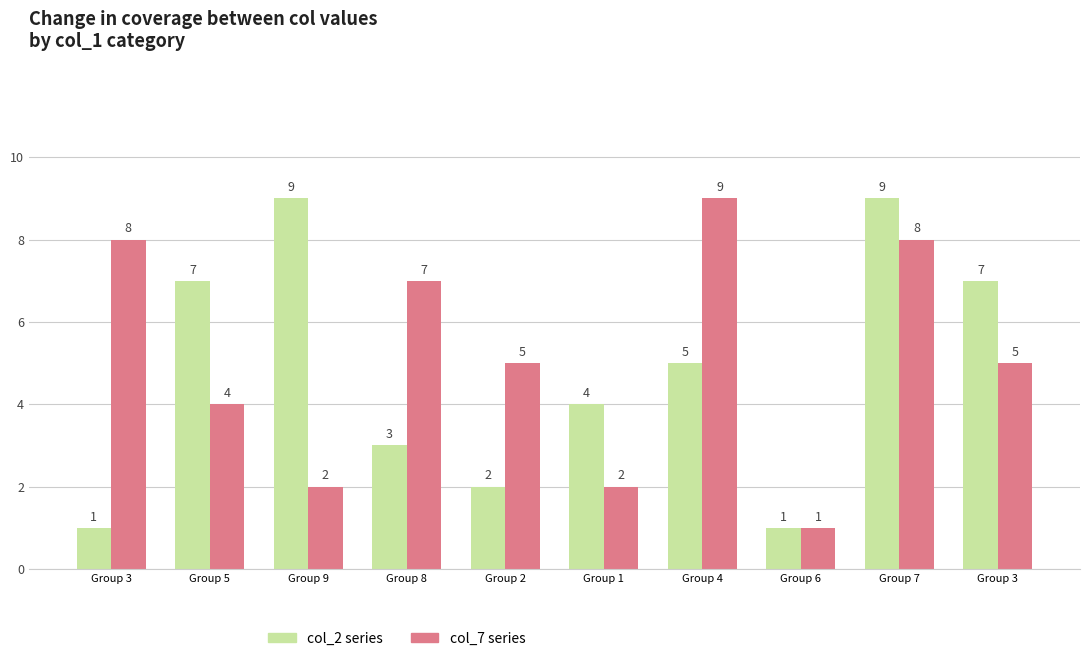

Between Group 4 and Group 1, which is larger?

Group 4